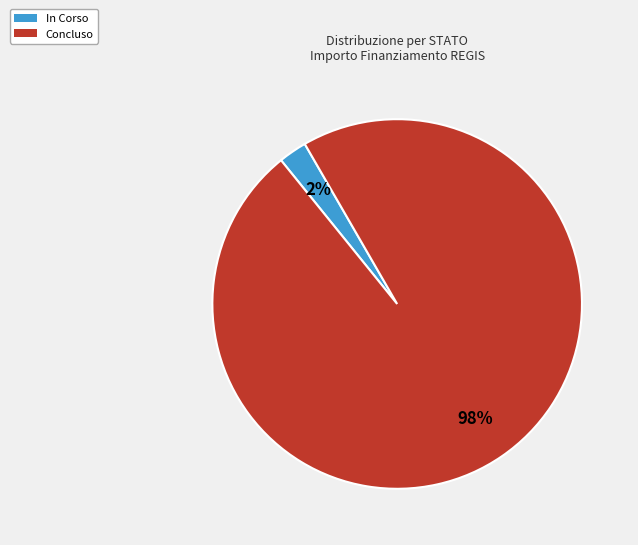

Does any single category account for the majority?

Yes